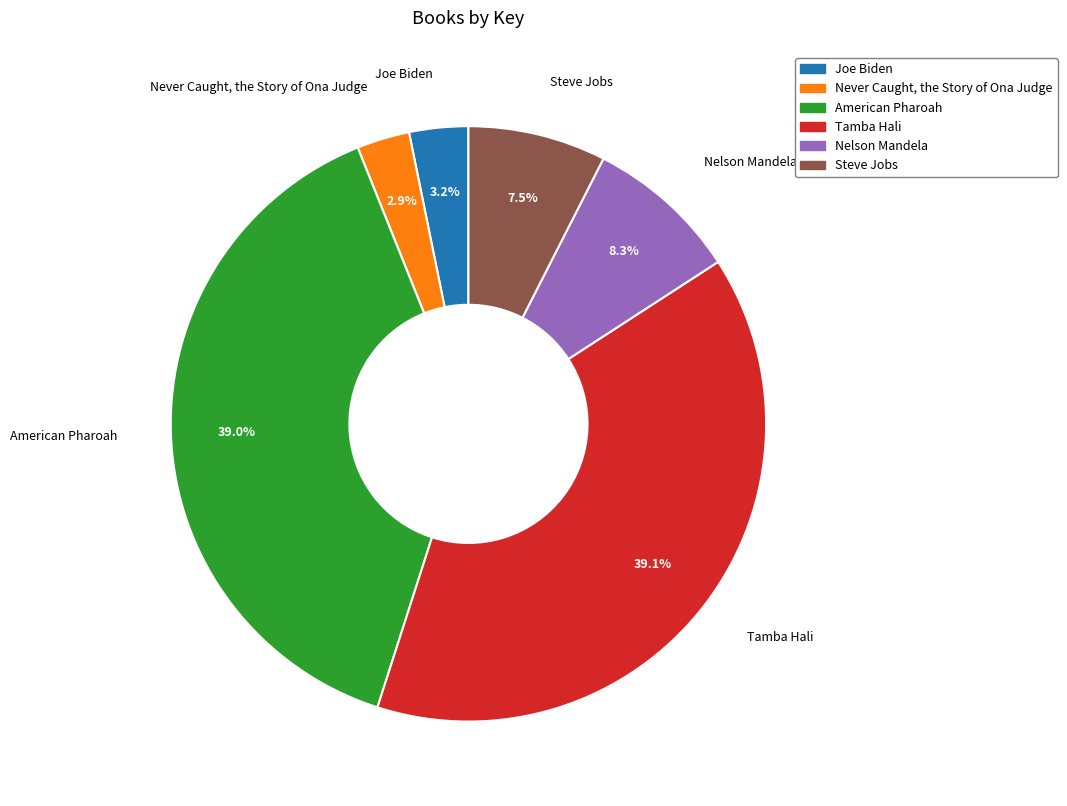

Does any single category account for the majority?

No